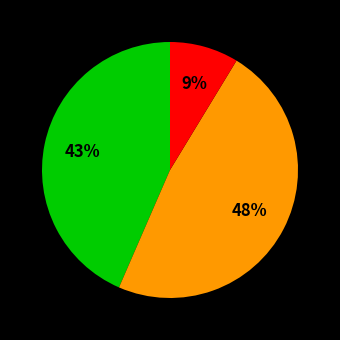

Does any single category account for the majority?

No